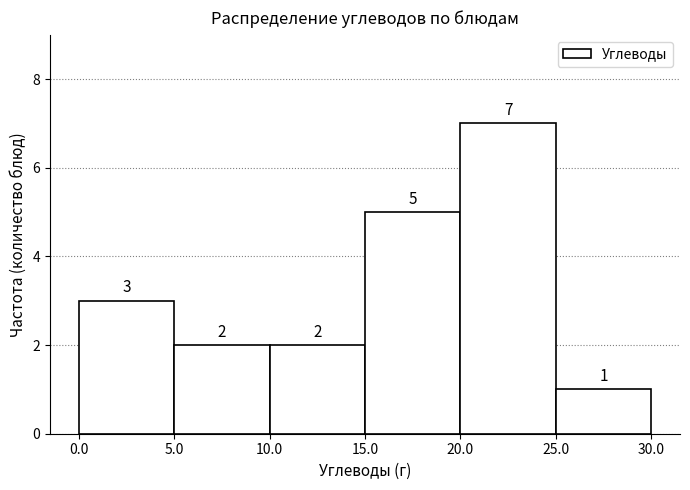

What is the height of the bar covering 25.0 to 30.0 on the x-axis?

1